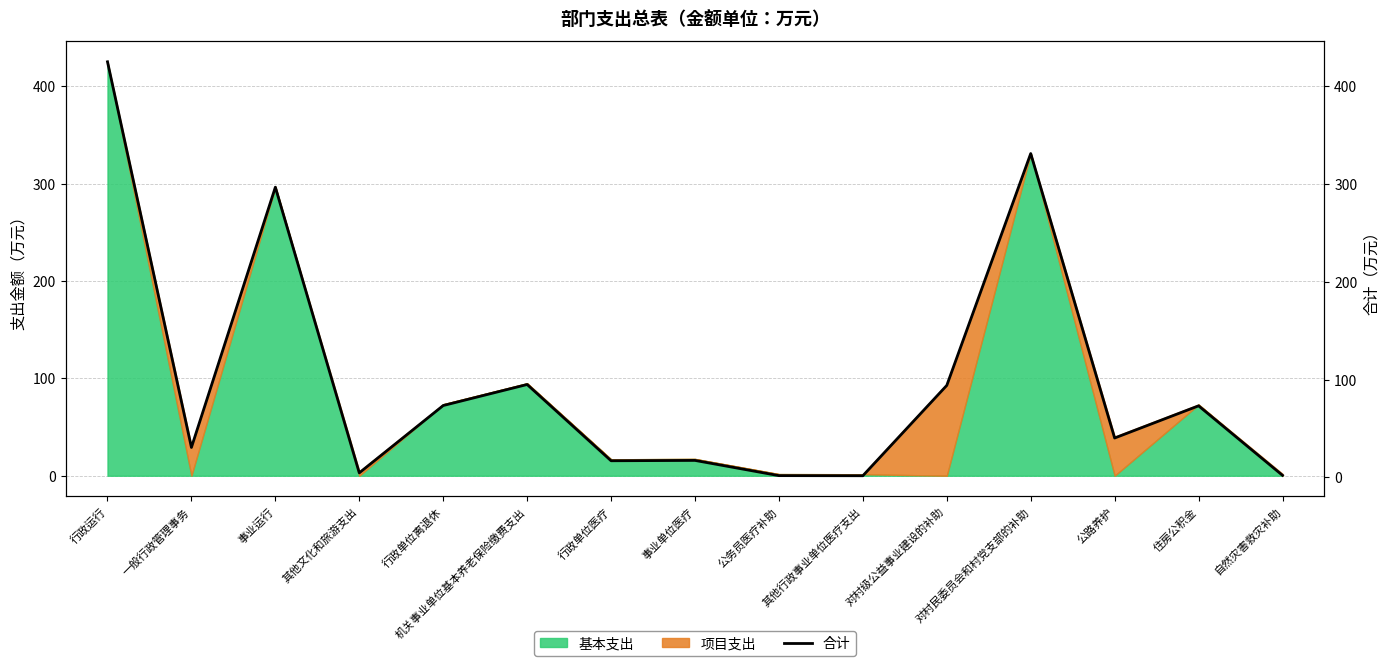

Which category has the lowest value across all series?

其他行政事业单位医疗支出